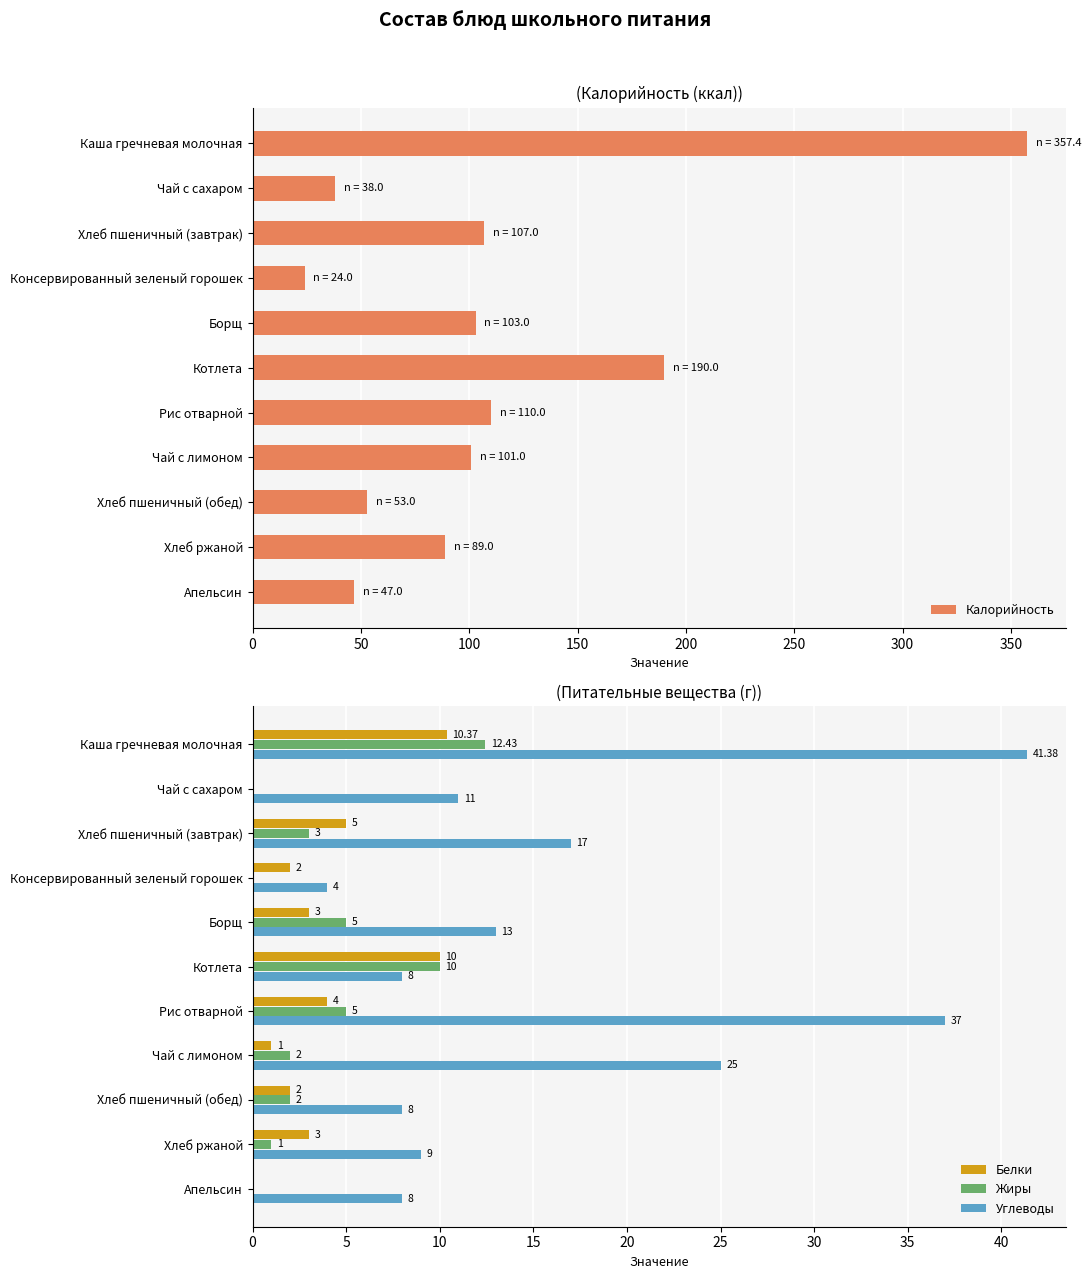

Does the chart contain any negative values?

No